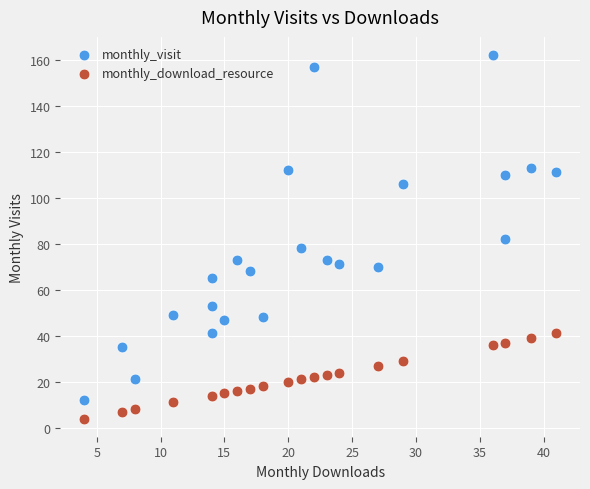

In the monthly_visit series, what Y value is closest to 87?

82